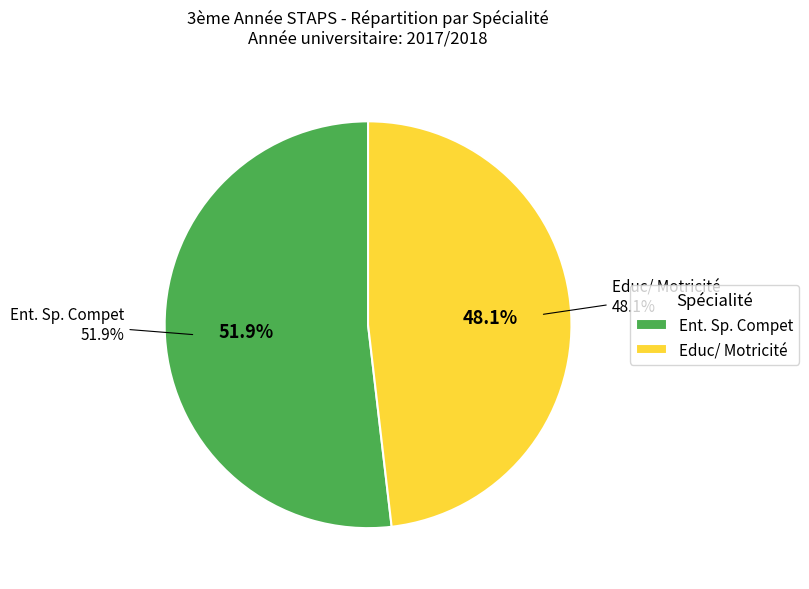

Between Ent. Sp. Compet and Educ/ Motricité, which is larger?

Ent. Sp. Compet